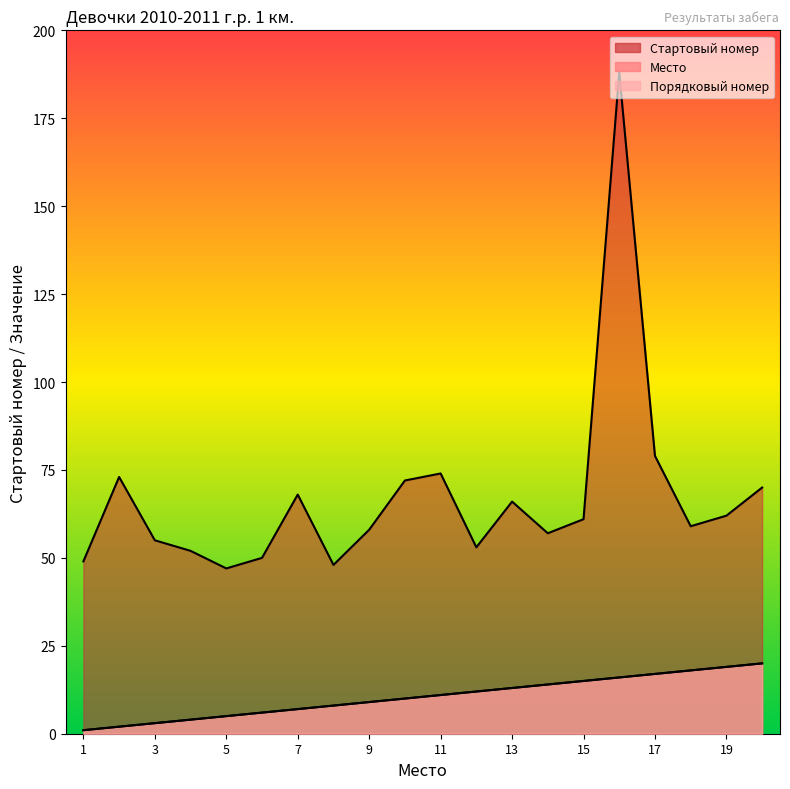

How many lines are shown in the chart?

3